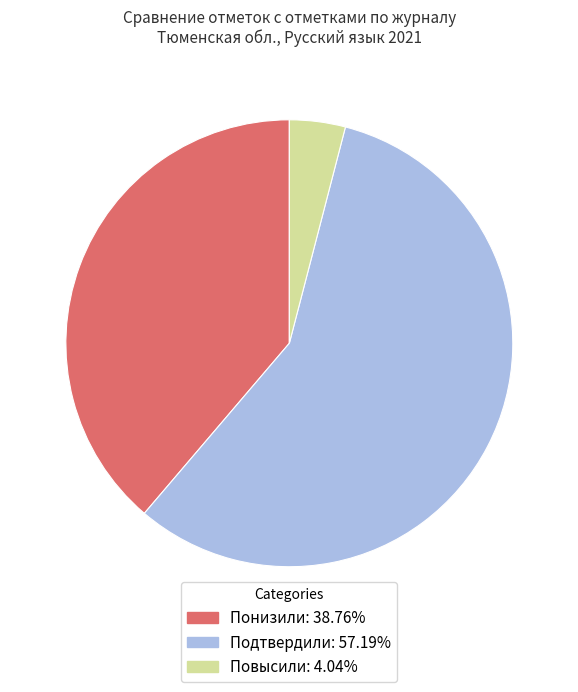

What is the ratio of the value at Понизили: 38.76% to the value at Подтвердили: 57.19%?

0.7